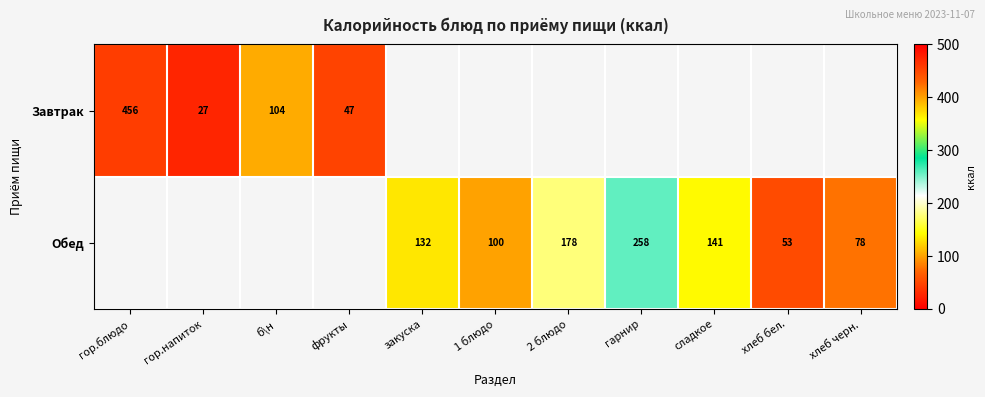

What is the sum of the Обед values at хлеб бел. and сладкое?

194